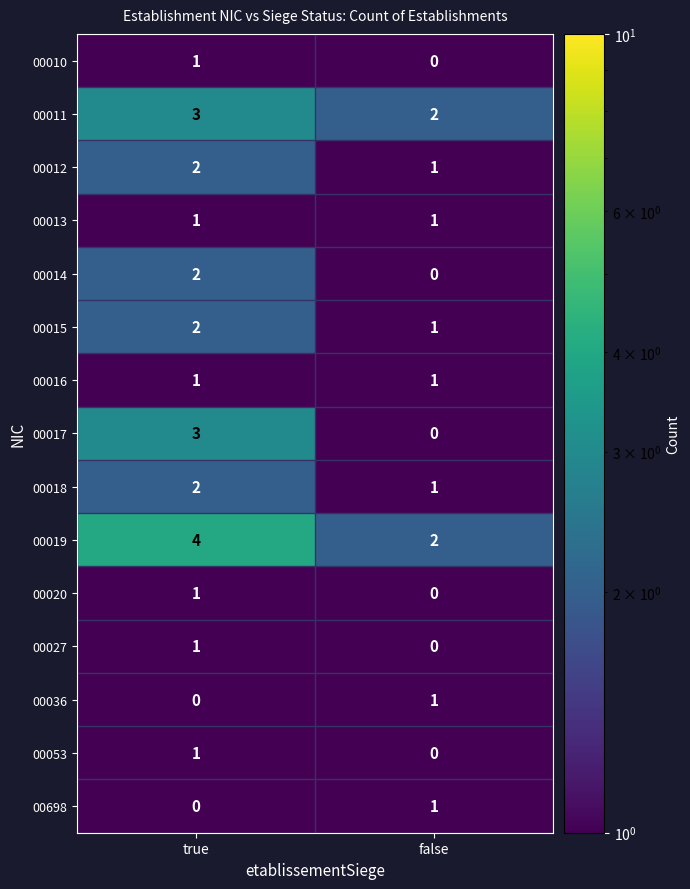

List the labels in order of 00027 value, smallest first.

false, true